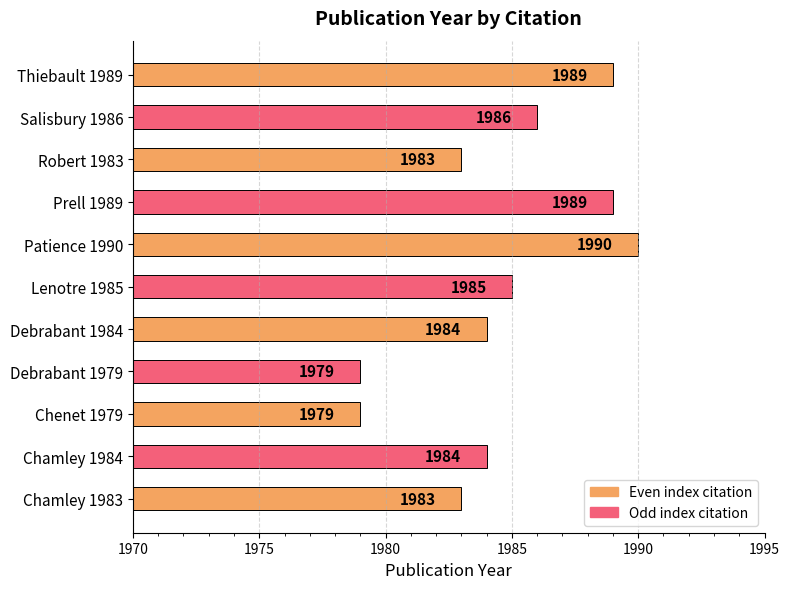

Approximately how many times larger is the value at Lenotre 1985 compared to Salisbury 1986?

1.0